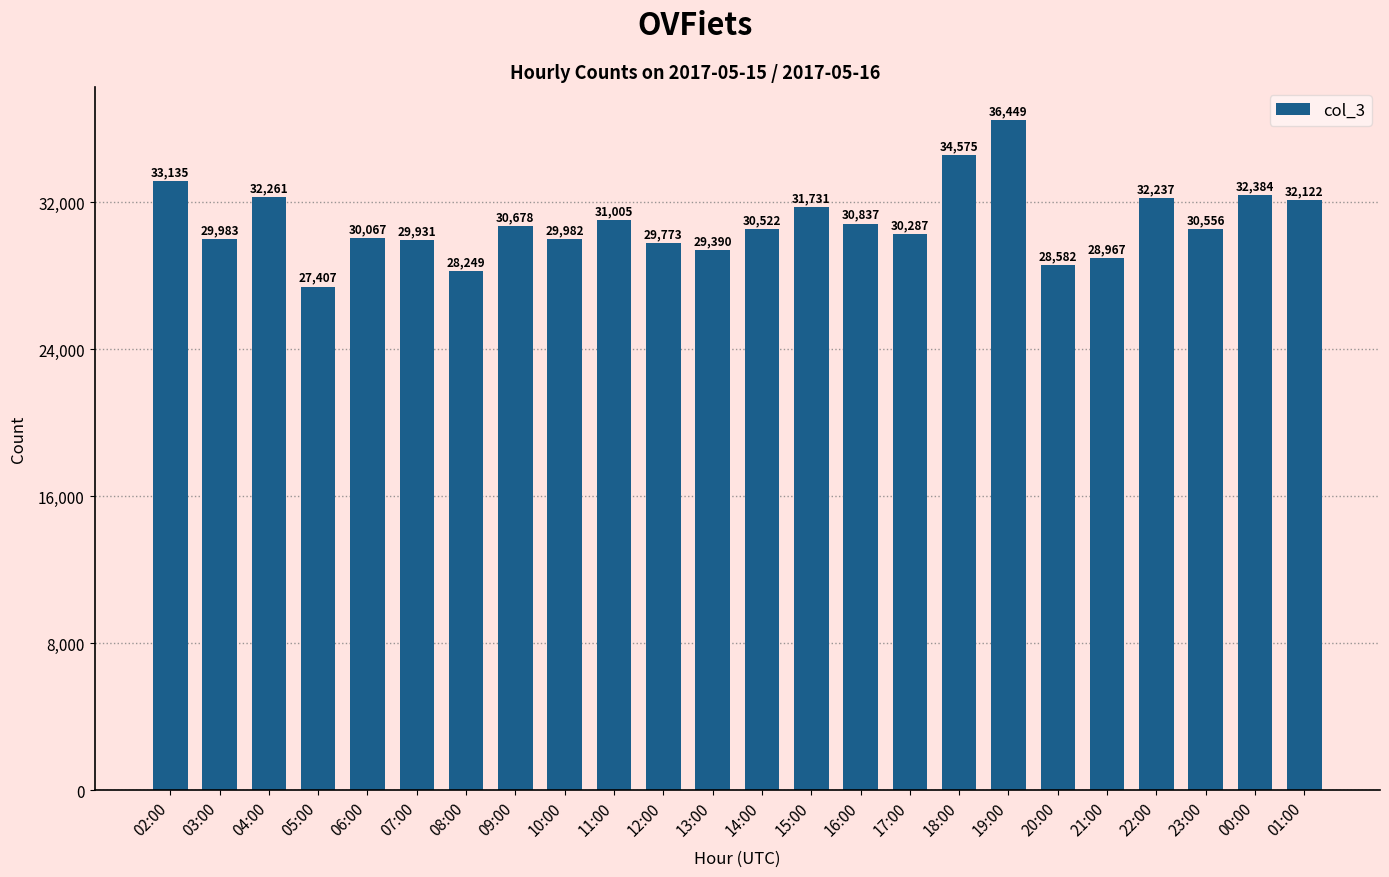

What is the label of the 19th bar from the right?

07:00